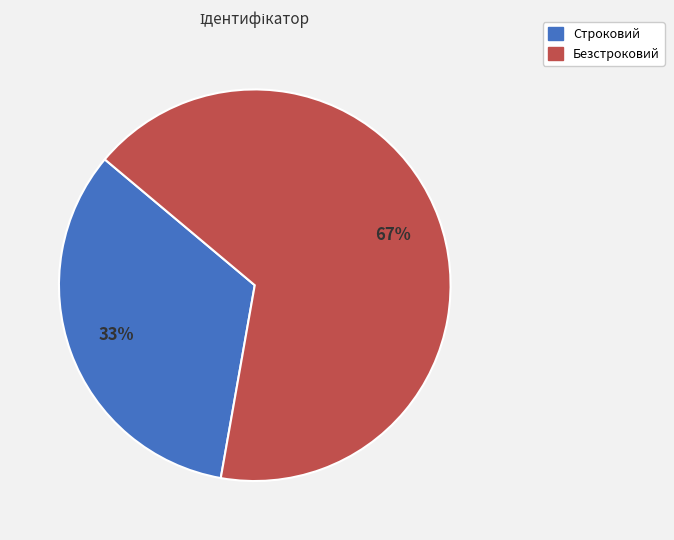

Is there a majority slice in this chart?

Yes